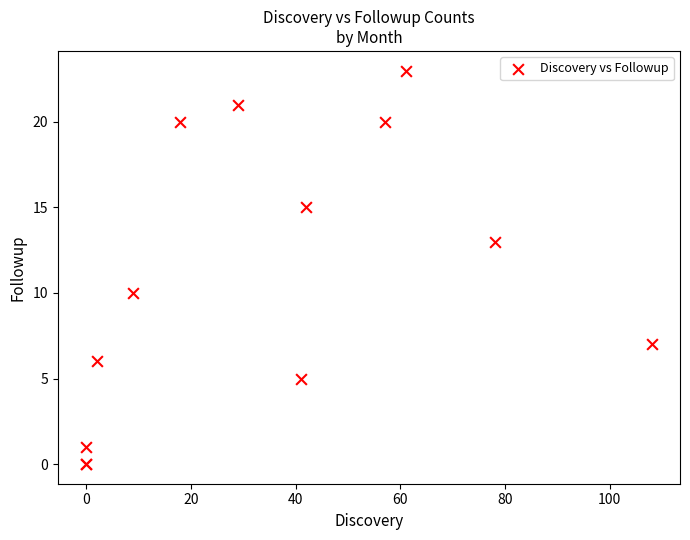

What Y value in the scatter plot is closest to 11?

10